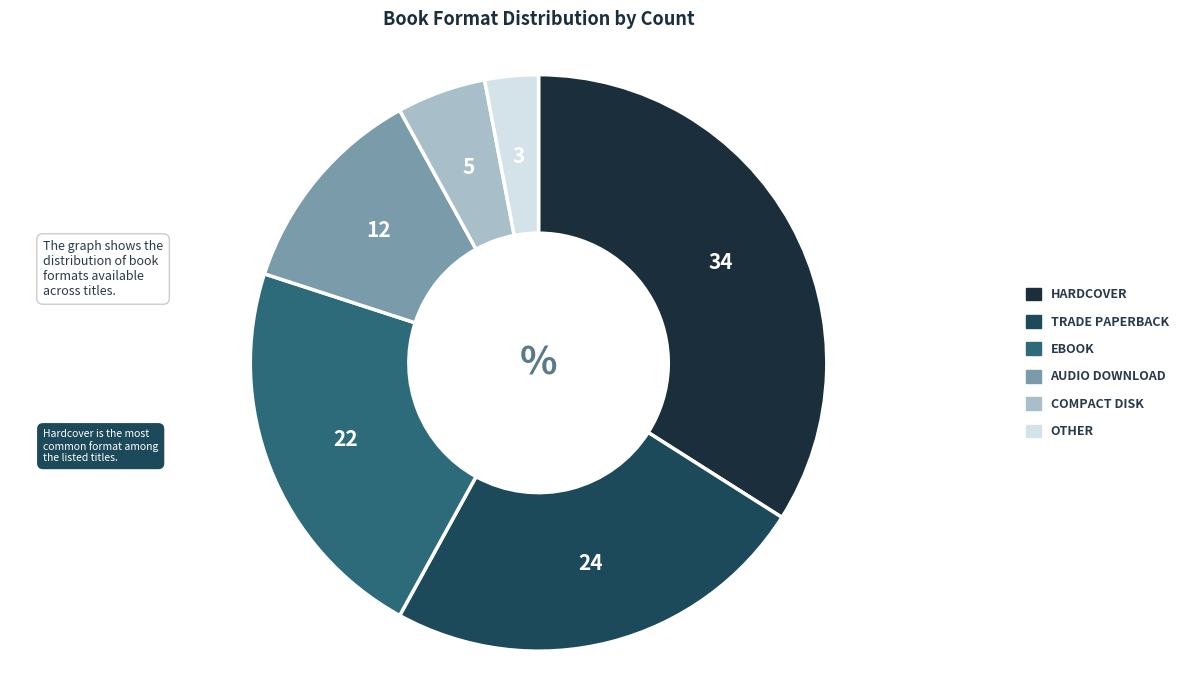

Does any single category account for the majority?

No